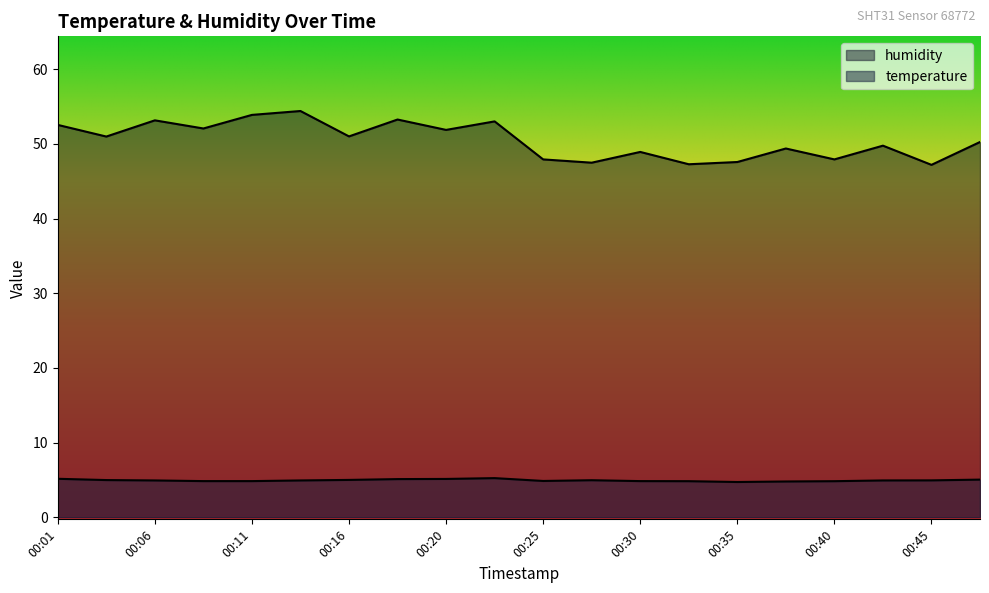

True or false: temperature and humidity cross at least once.

False